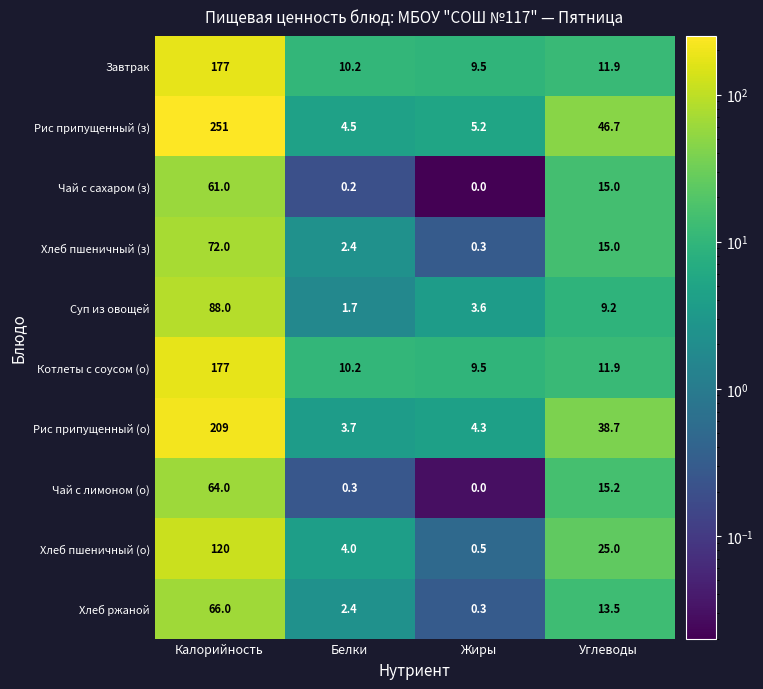

Between Белки and Жиры, which series saw the biggest shift?

Хлеб пшеничный (о)